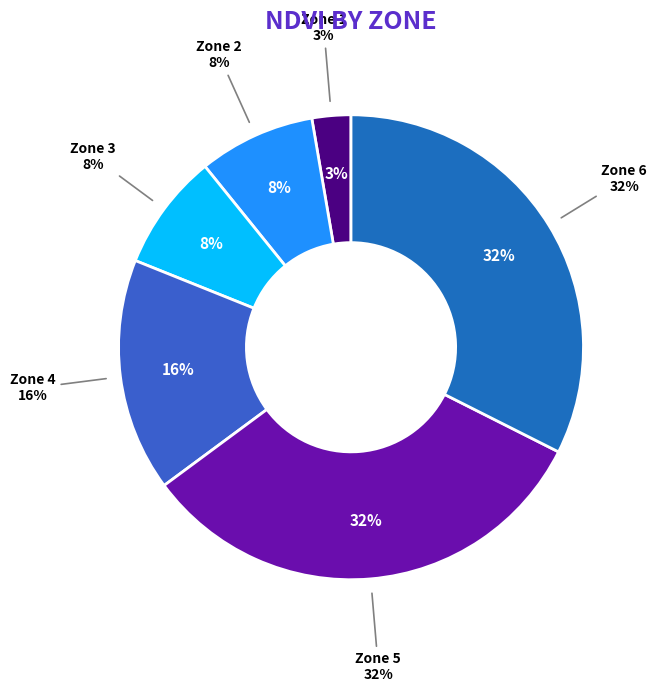

How many slices are in this pie chart?

6